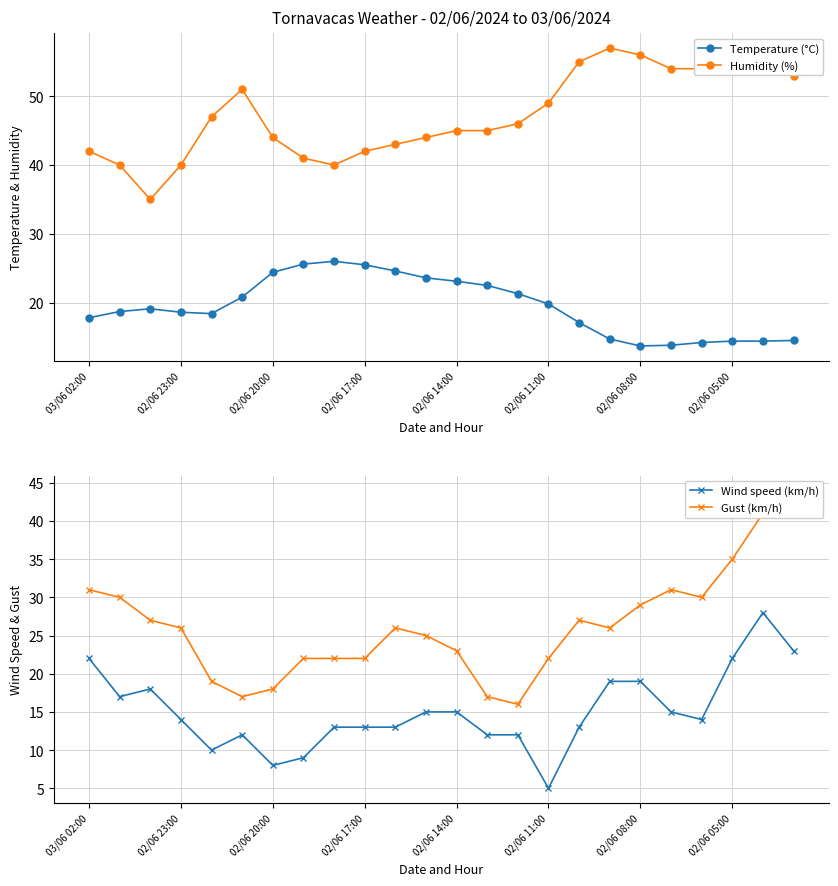

True or false: Humidity (%) and Temperature (°C) intersect in this chart.

False